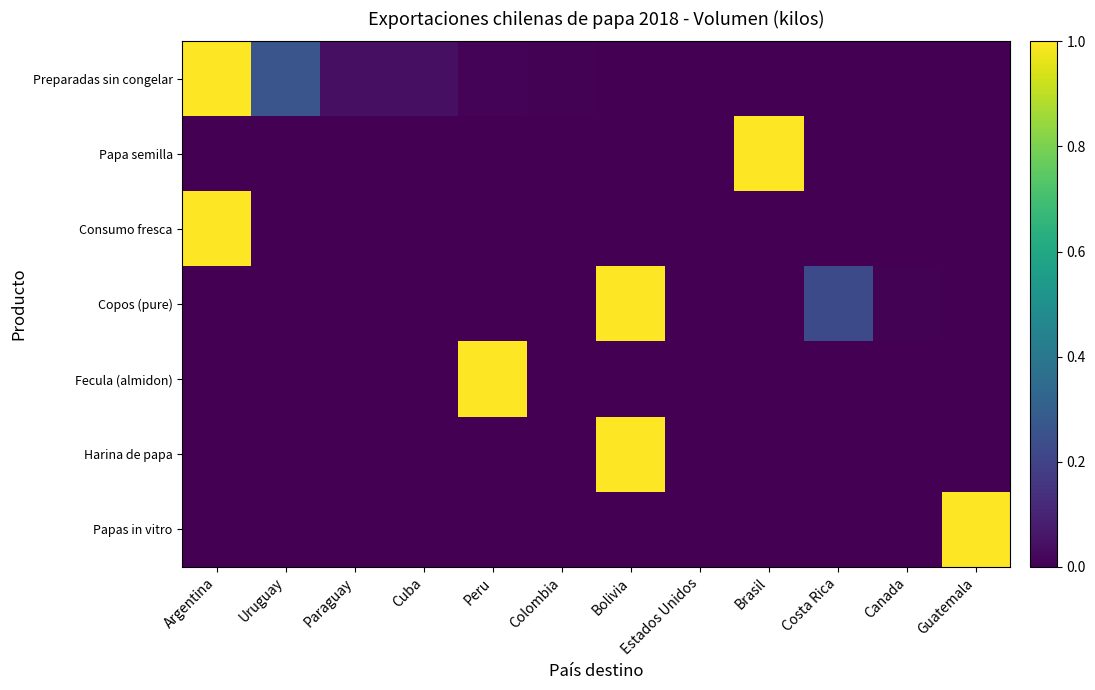

Between Brasil and Guatemala, which is larger?

Brasil